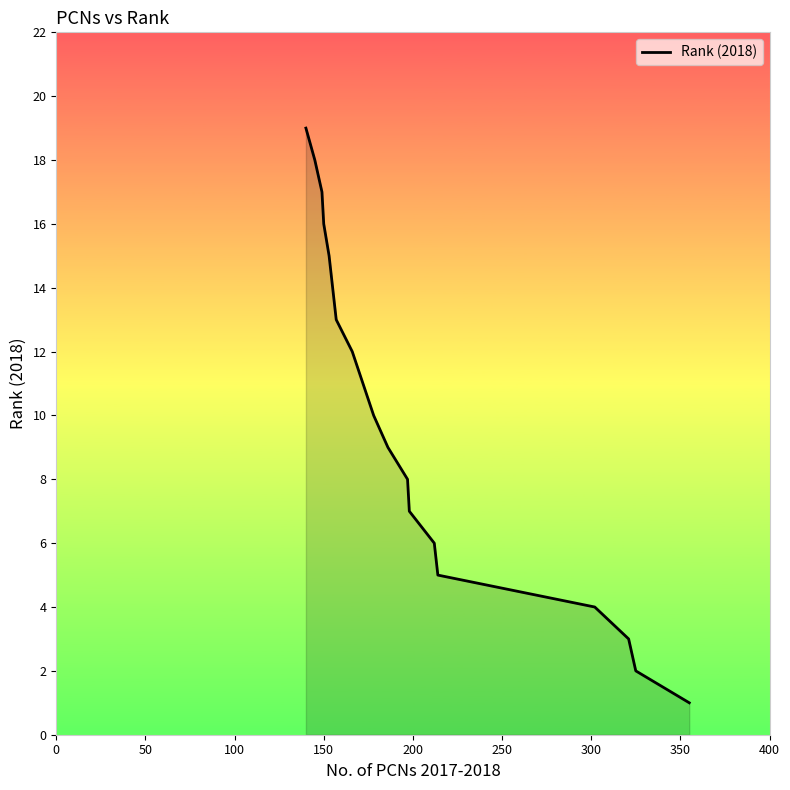

What is the difference between the second highest and second lowest values?

16